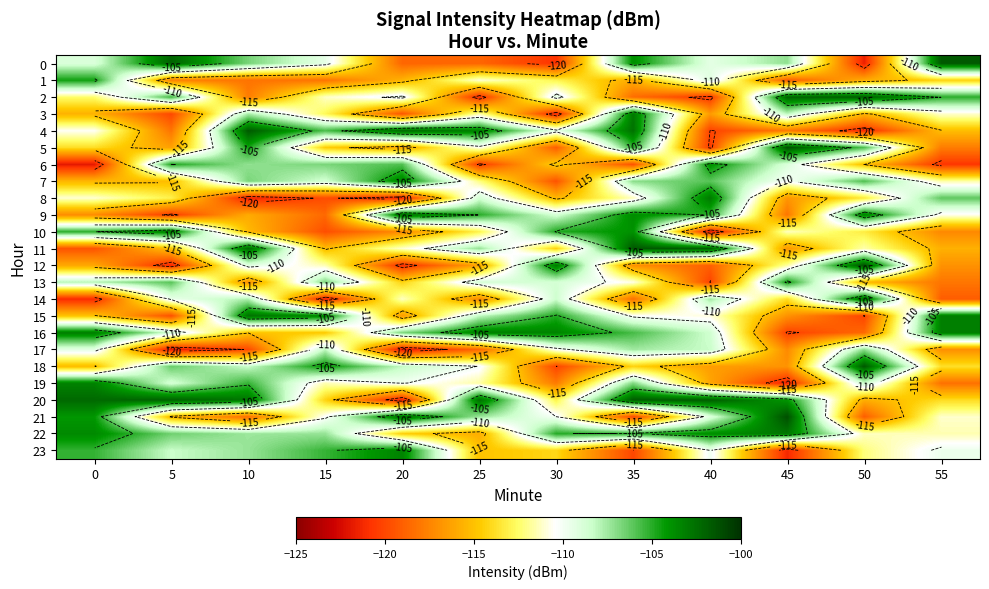

True or false: 4 has a value of -121.1 at 50.

True